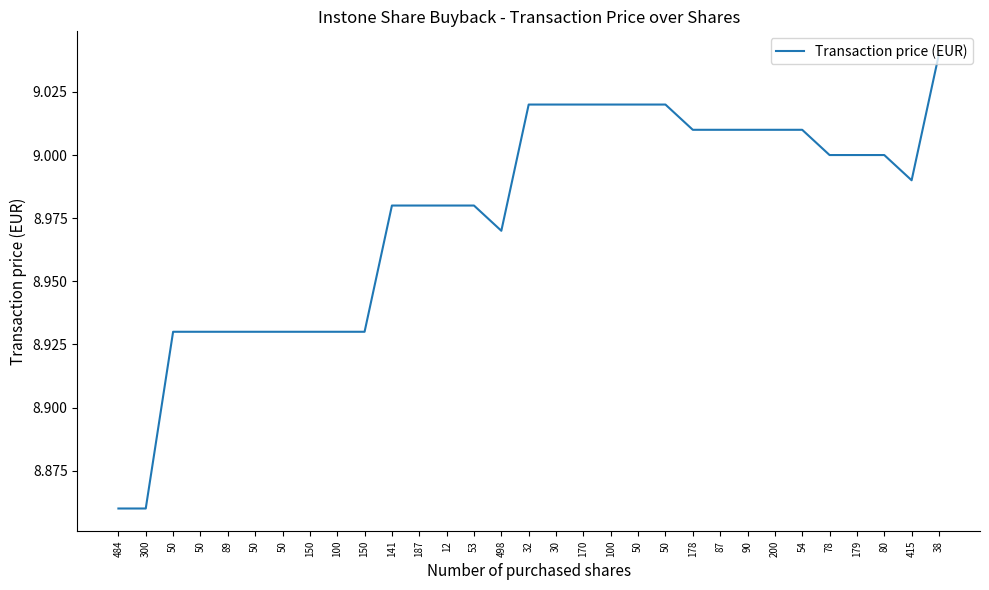

How many lines are shown in the chart?

1